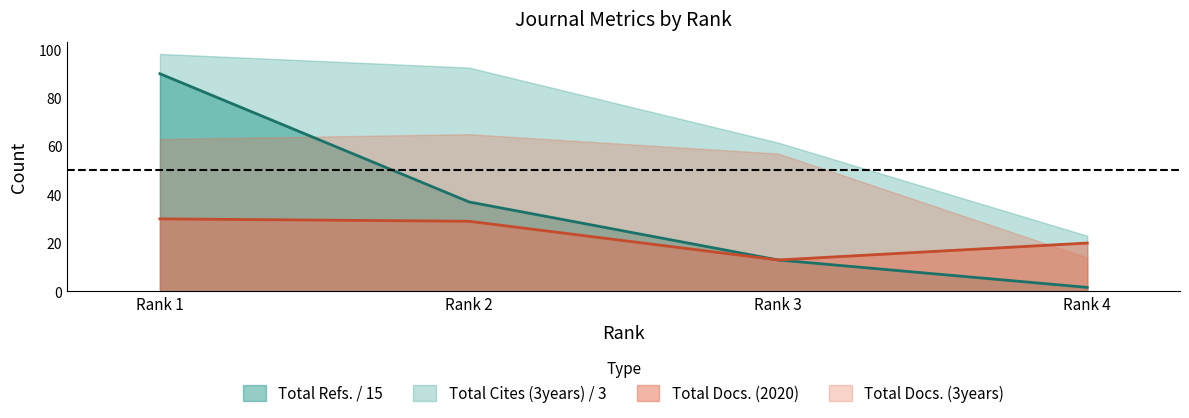

Is it true that Total Docs. (2020) equals 13.0 at Rank 3?

True